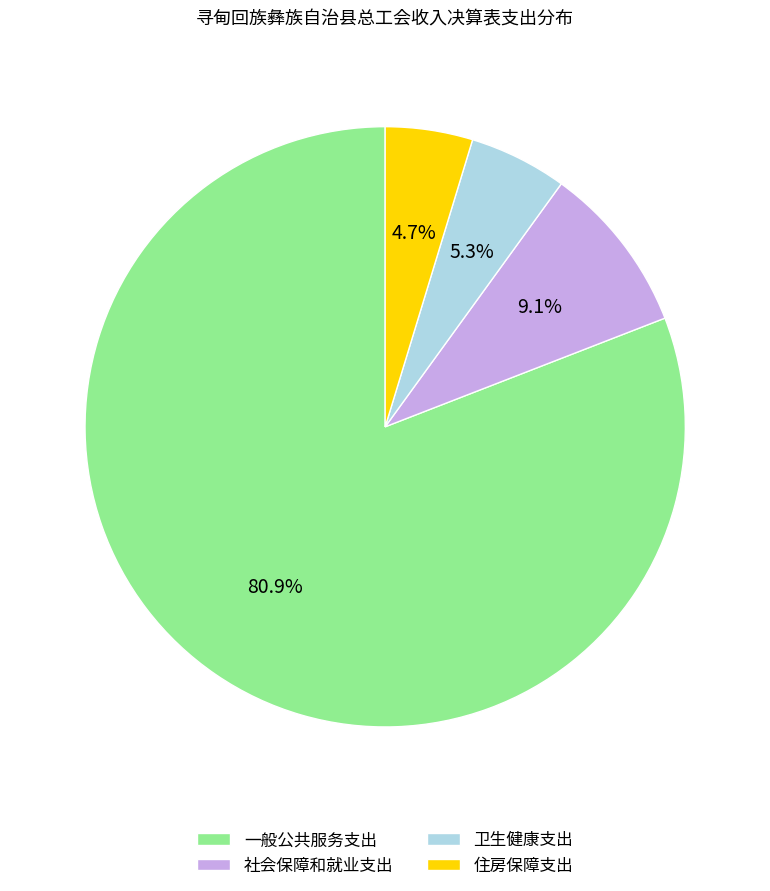

Combined, do 卫生健康支出 and 社会保障和就业支出 account for over 50%?

No